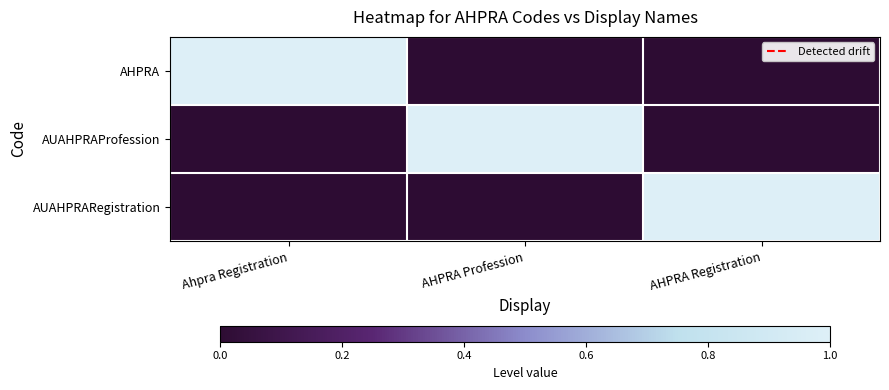

Between AHPRA Registration and Ahpra Registration, which is larger?

Ahpra Registration